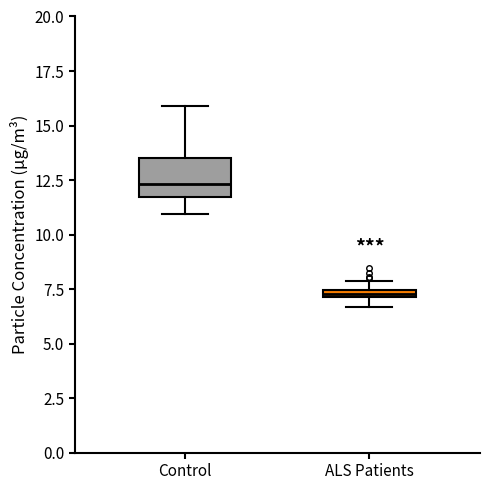

Comparing the boxes themselves (not the whiskers), which one is the tallest?

Control